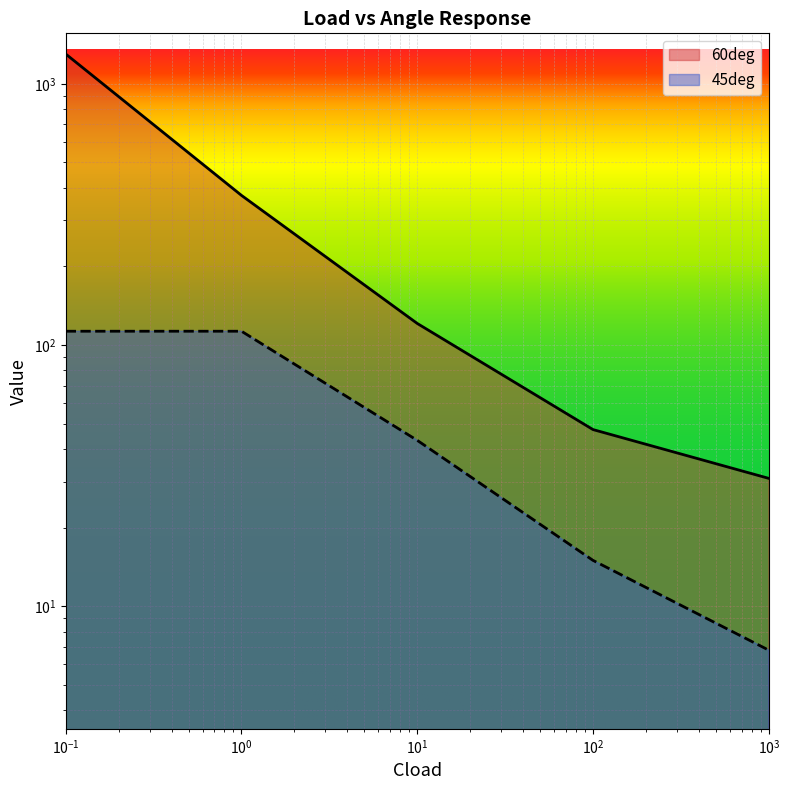

What is the difference between the highest and lowest values at 100?

32.5